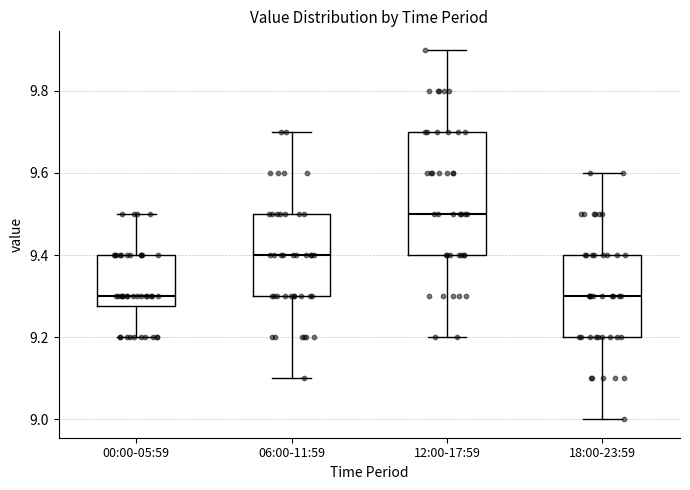

Where does the lower whisker of the box for 00:00-05:59 end on the y-axis? The values are not printed on the chart, so give them approximately, as read against the axis.

9.20